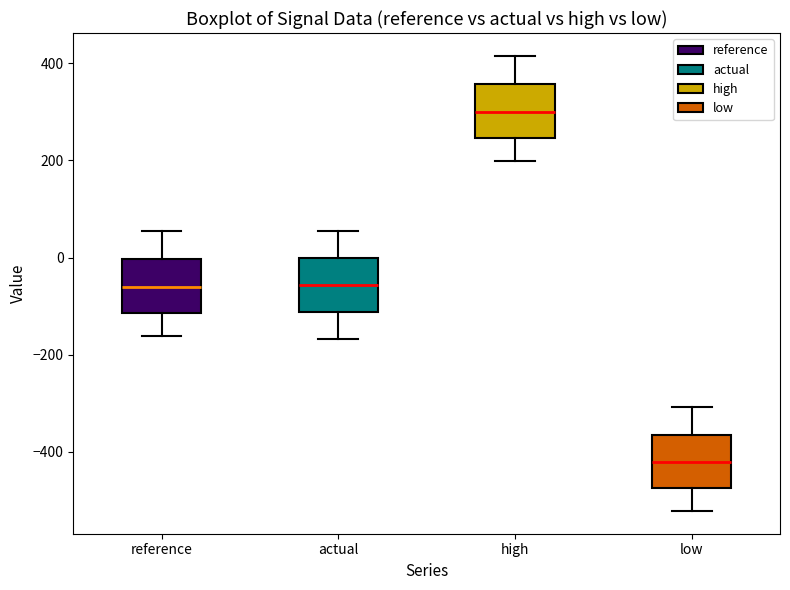

Which box has the lowest median line?

low